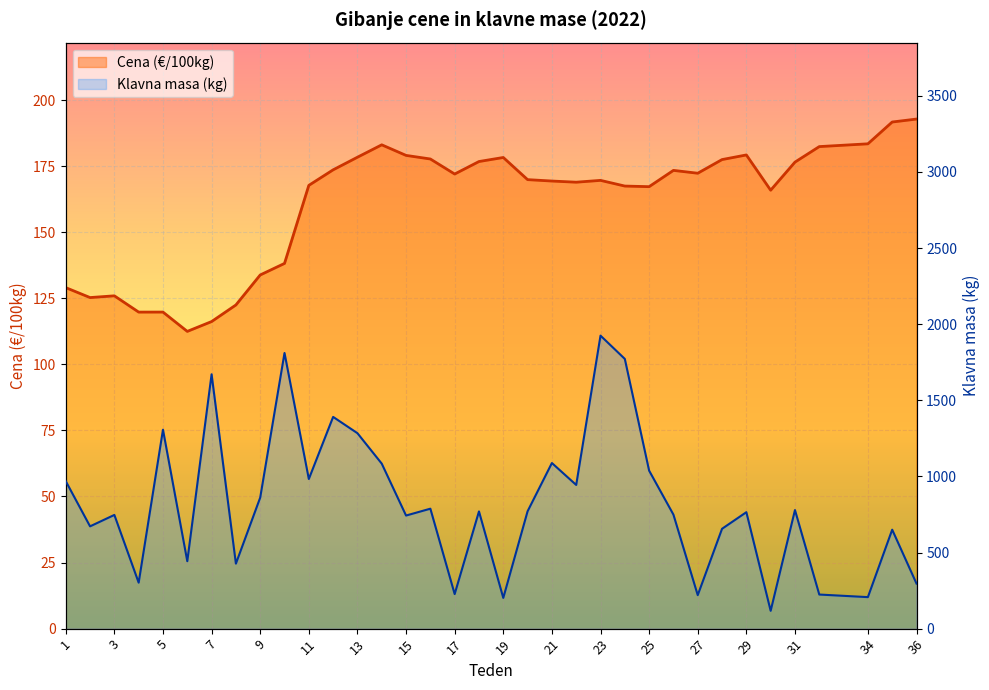

True or false: Cena (€/100kg) has a value of 129.0 at 1.

True